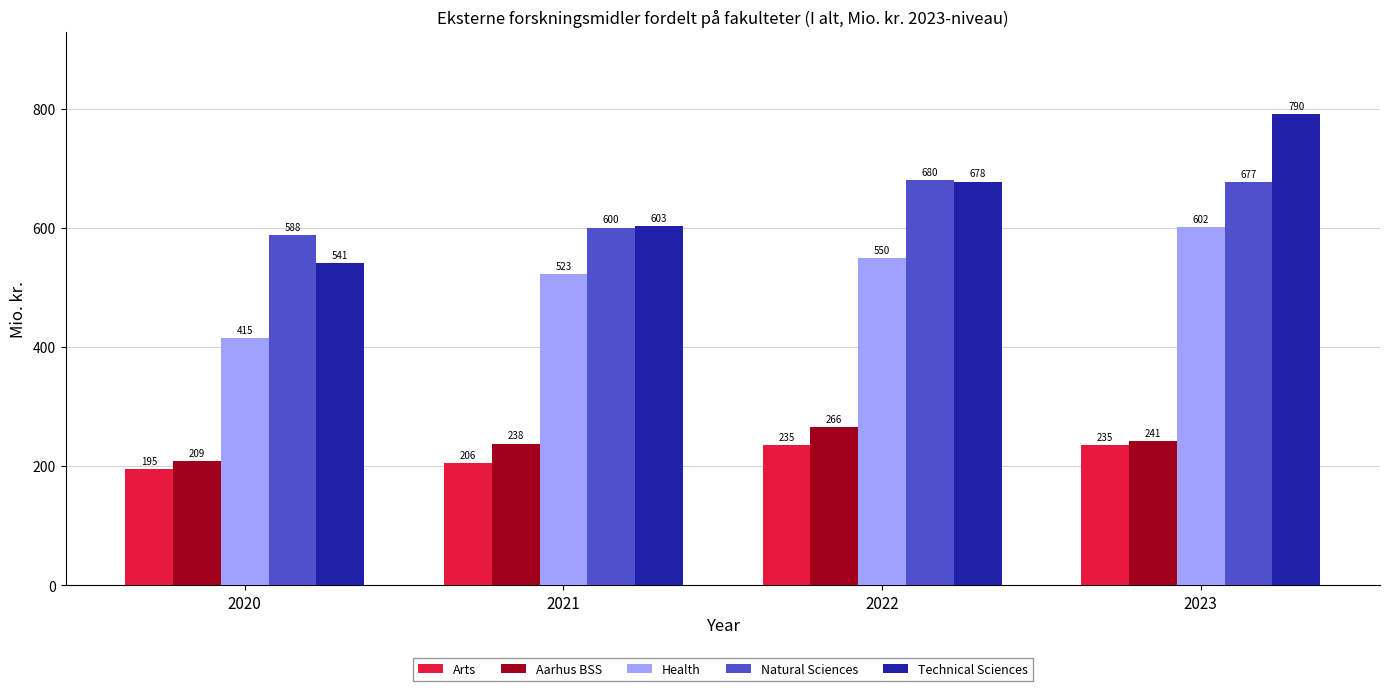

List the labels in order of Technical Sciences value, largest first.

2023, 2022, 2021, 2020